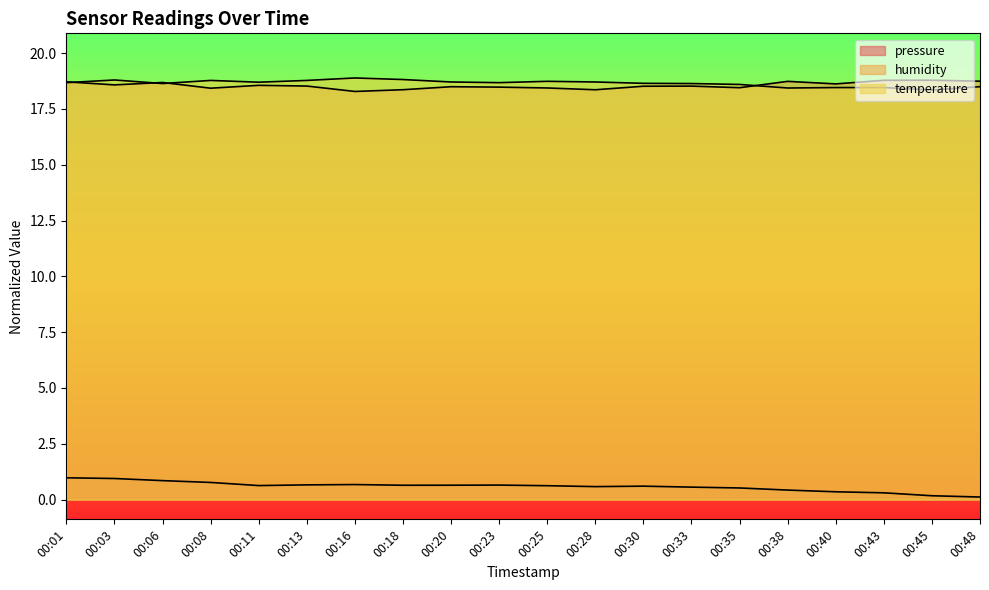

At which category is the sum across all series the highest?

00:01